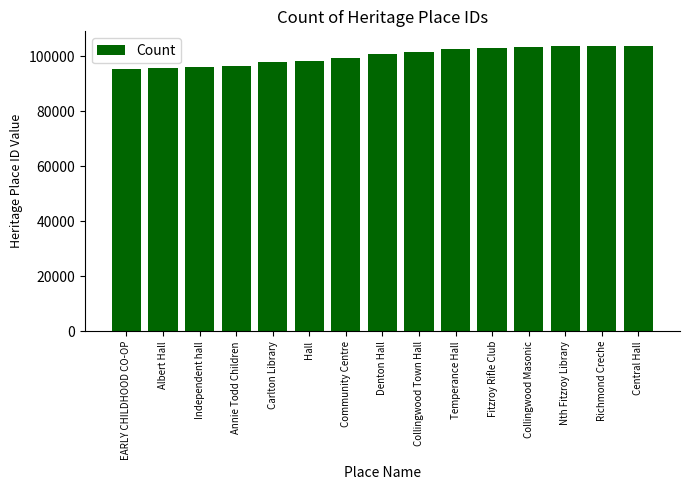

Between Annie Todd Children and Richmond Creche, which is larger?

Richmond Creche